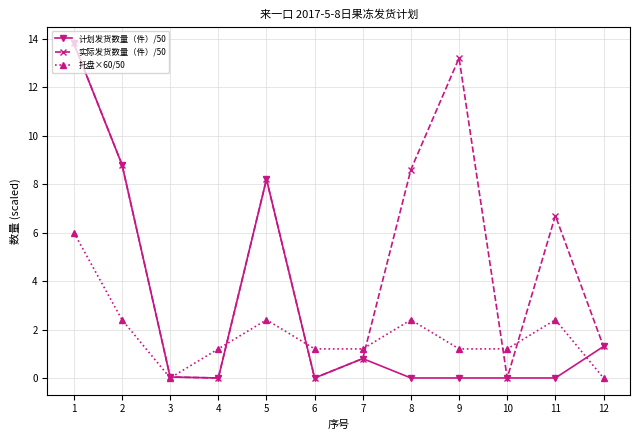

True or false: 实际发货数量（件）/50 and 托盘×60/50 cross at least once.

True